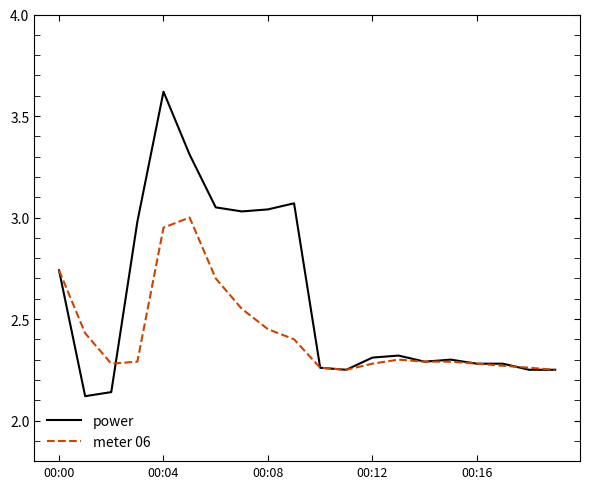

Which series has the largest total across all categories?

power